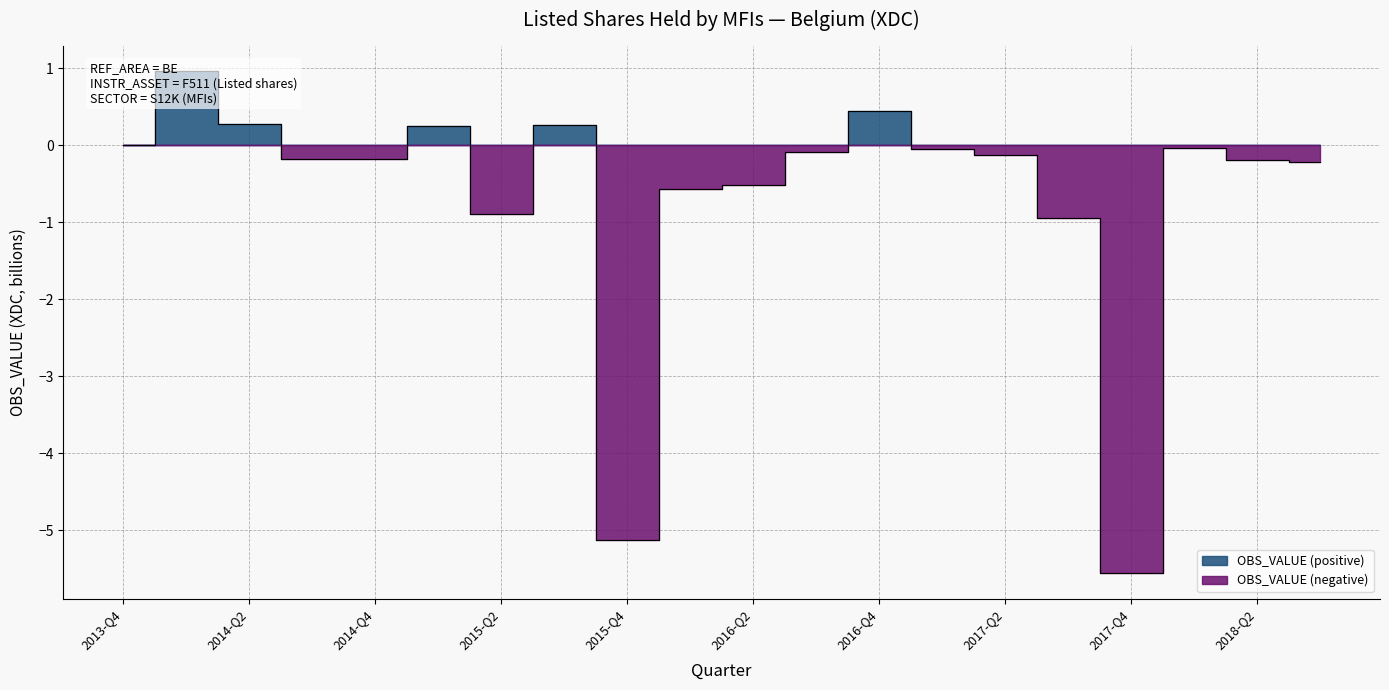

What is the change in value from 2014-Q4 to 2018-Q1?

+0.1